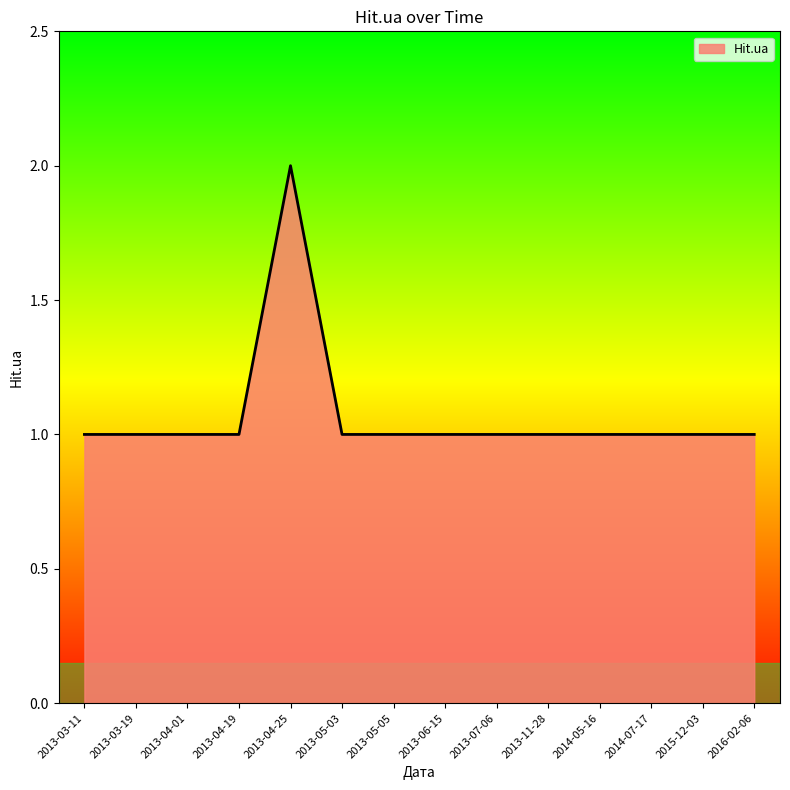

Which label corresponds to the largest value in the chart?

2013-04-25